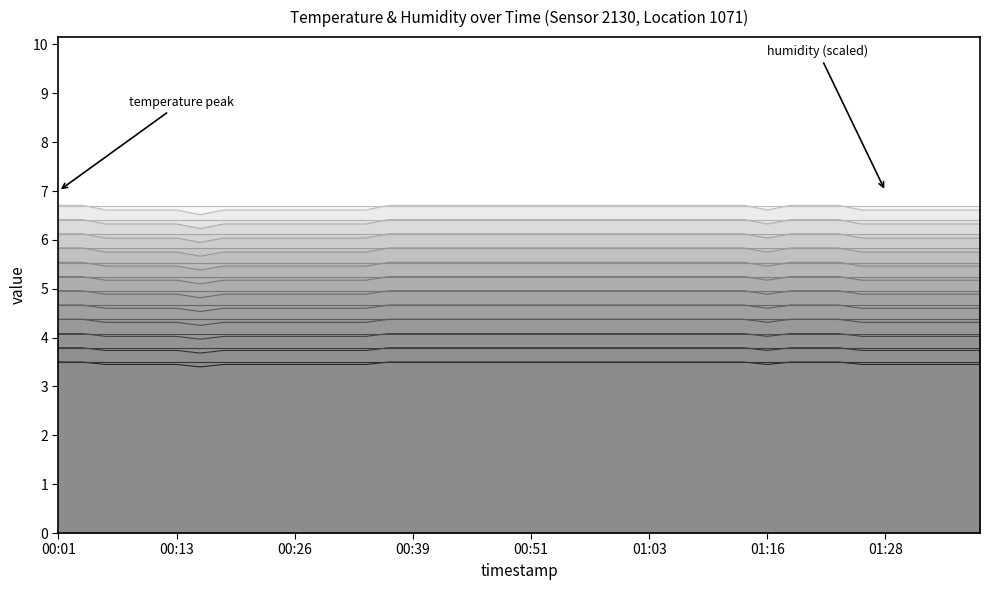

Which has a higher value, 00:16 or 00:46?

00:46